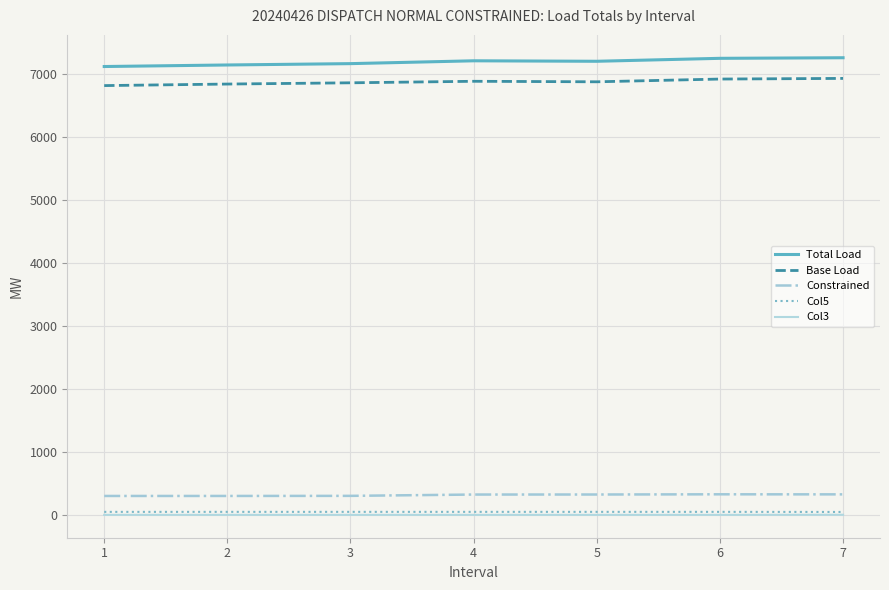

True or false: Base Load has a value of 2223.0 at 5.

False